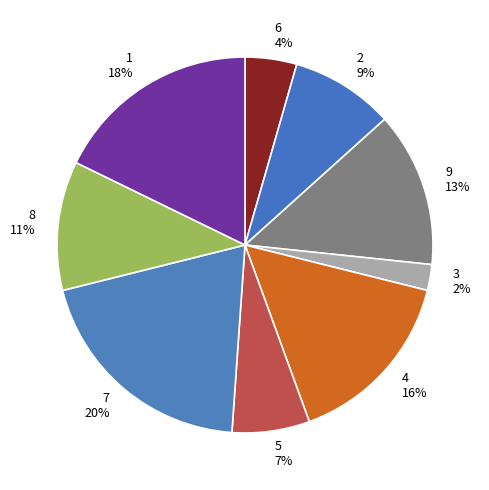

To the nearest percent, what portion does 5 represent?

7%